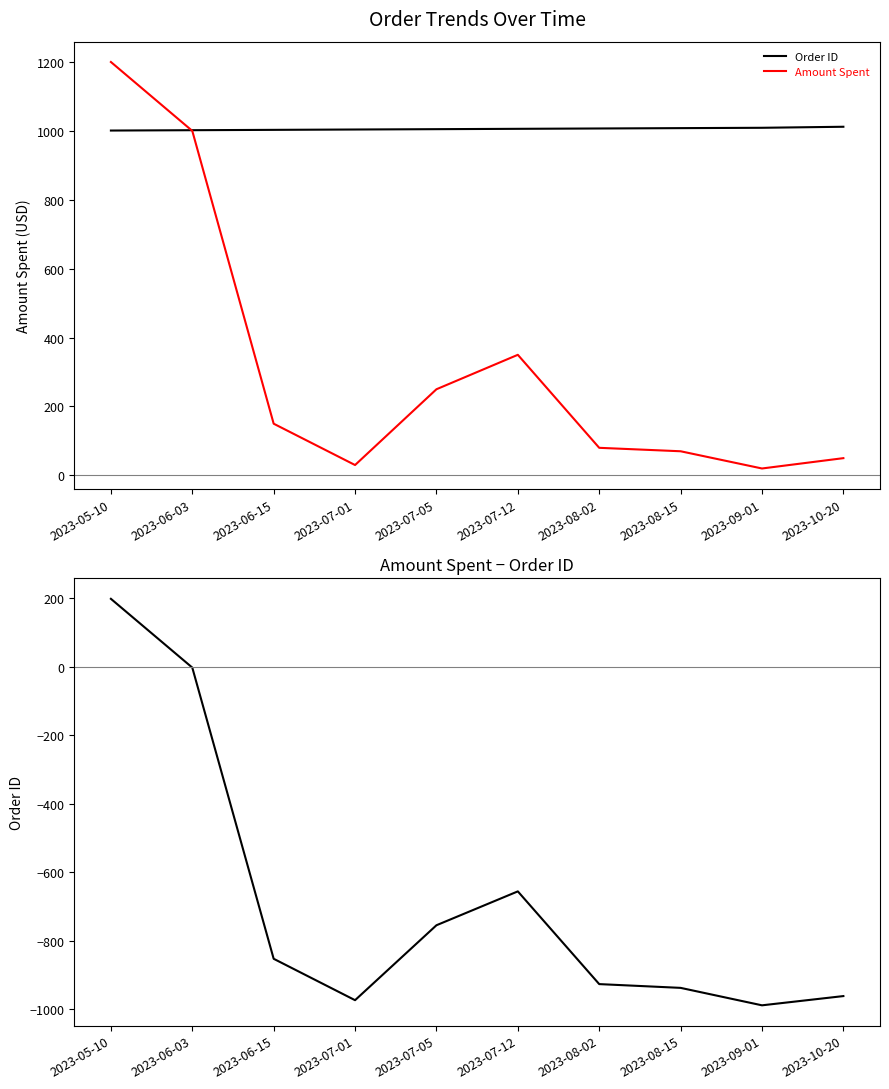

Reading right to left, transcribe all the data shown in this chart.

Order ID: 1012	1009	1008	1007	1006	1005	1004	1003	1002	1001
Amount Spent: 50	20	70	80	350	250	30	150	1000	1200
Amount Spent − Order ID: -962	-989	-938	-927	-656	-755	-974	-853	-2	199